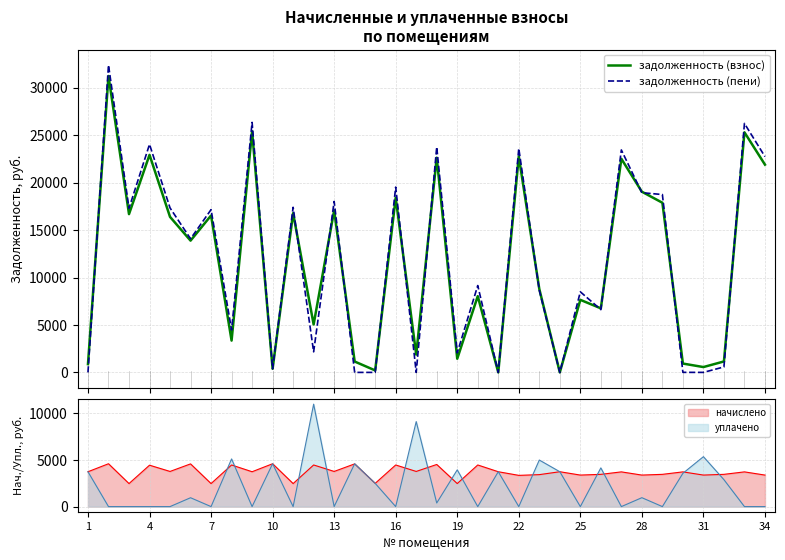

After their last crossing, which series has the higher values: задолженность (пени) or задолженность (взнос)?

задолженность (пени)